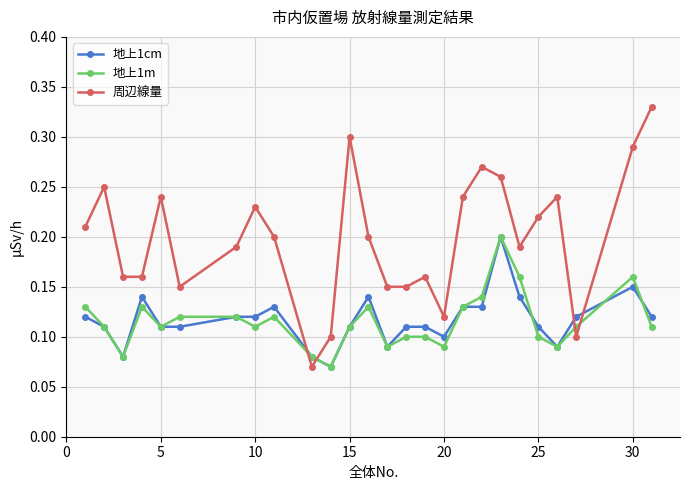

Which series has the widest spread of values?

周辺線量